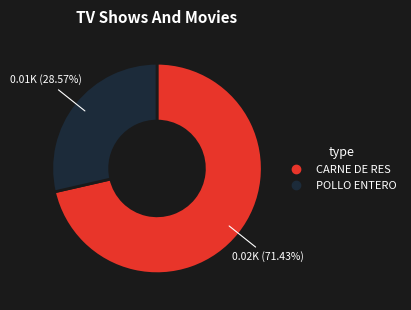

To the nearest percent, what is the difference between the largest and smallest slice percentages?

43%